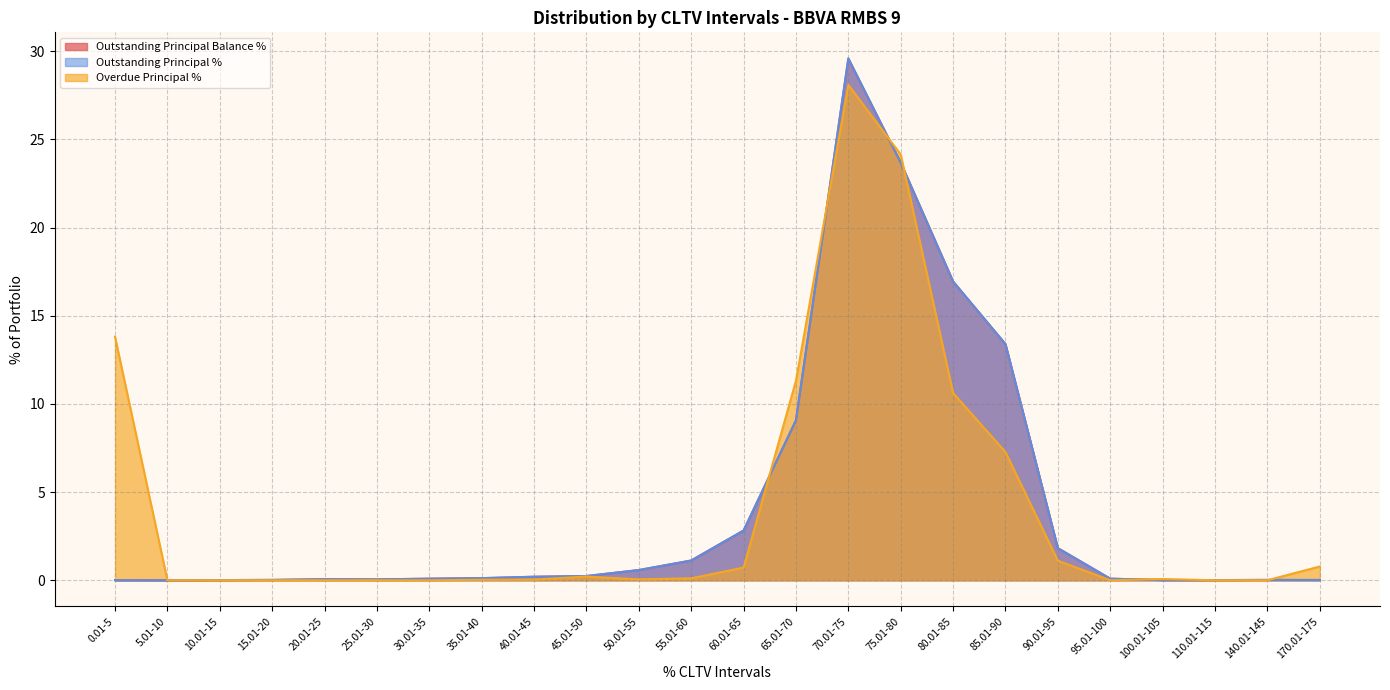

Which series ends up on top after the final intersection of Overdue Principal % and Outstanding Principal Balance %?

Overdue Principal %